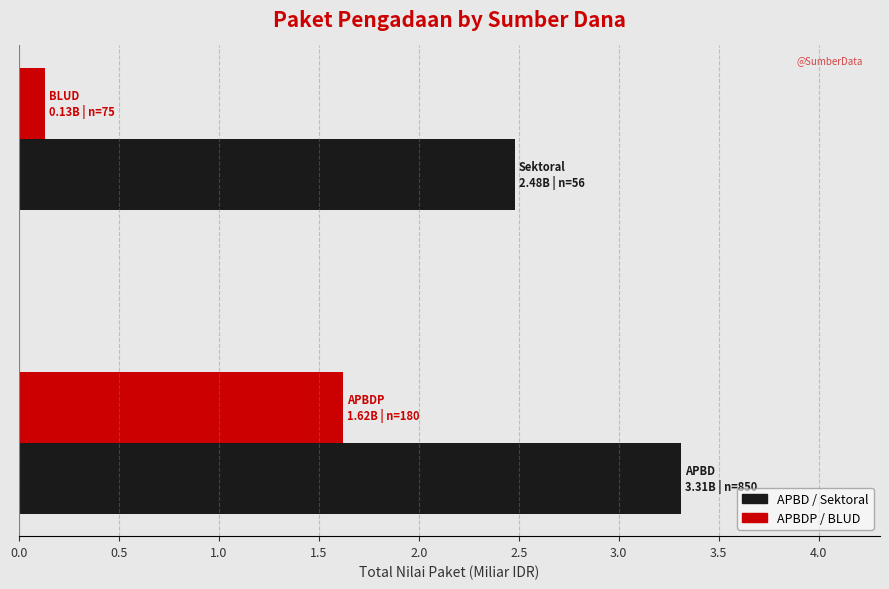

List the series in order of their peak value, highest first.

APBD / Sektoral, APBDP / BLUD